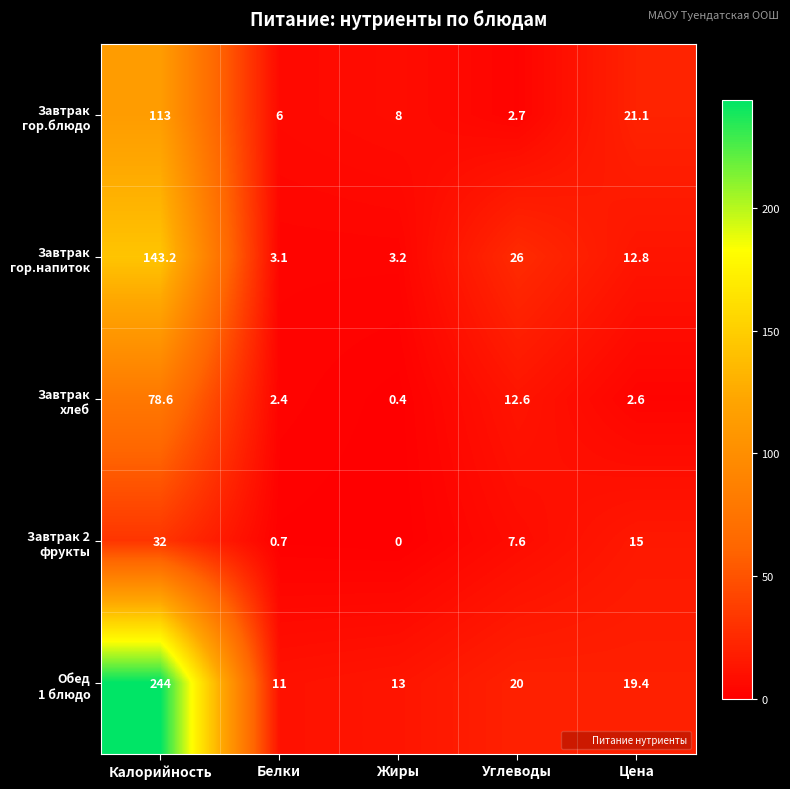

At which category is the sum across all series the highest?

Калорийность